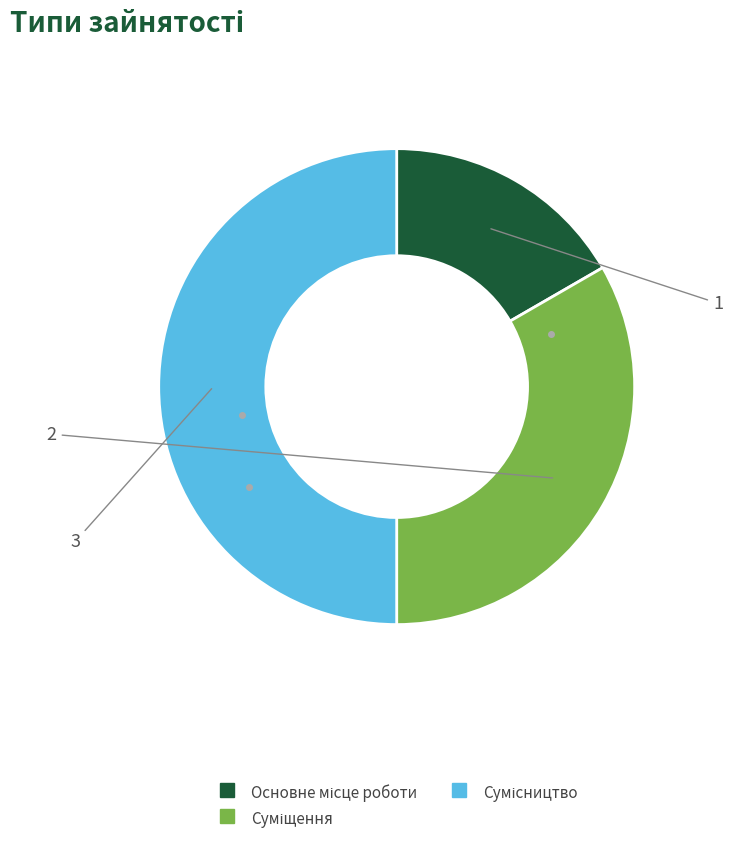

Is there a majority slice in this chart?

No